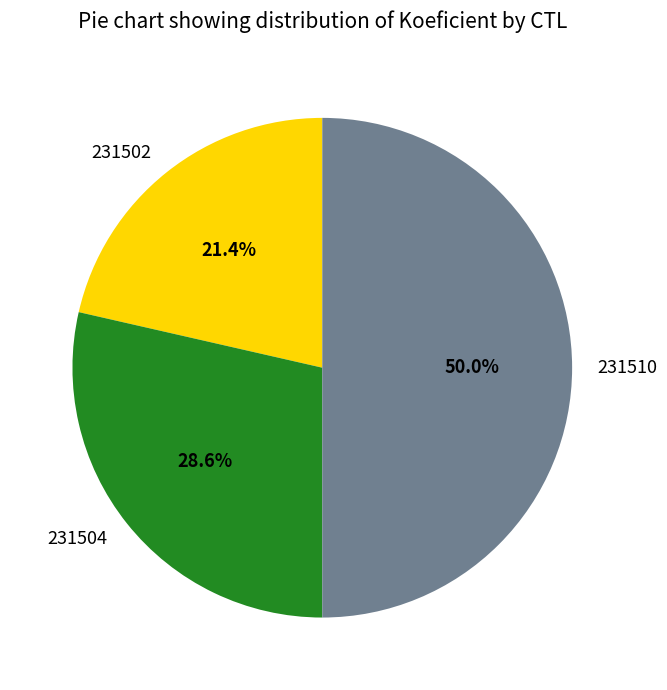

Approximately how many times larger is the value at 231502 compared to 231510?

0.4